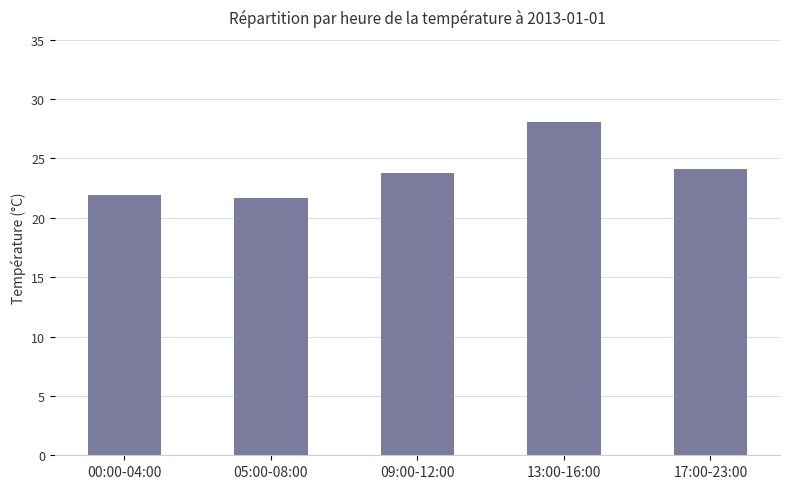

Reading left to right, transcribe all the data shown in this chart.

21.9	21.7	23.8	28.1	24.1